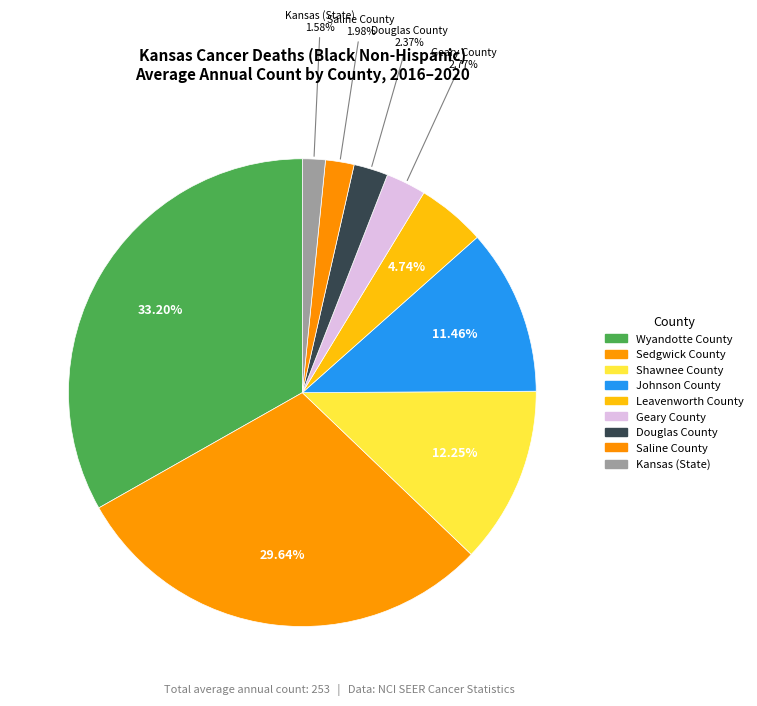

How many slices are in this pie chart?

9